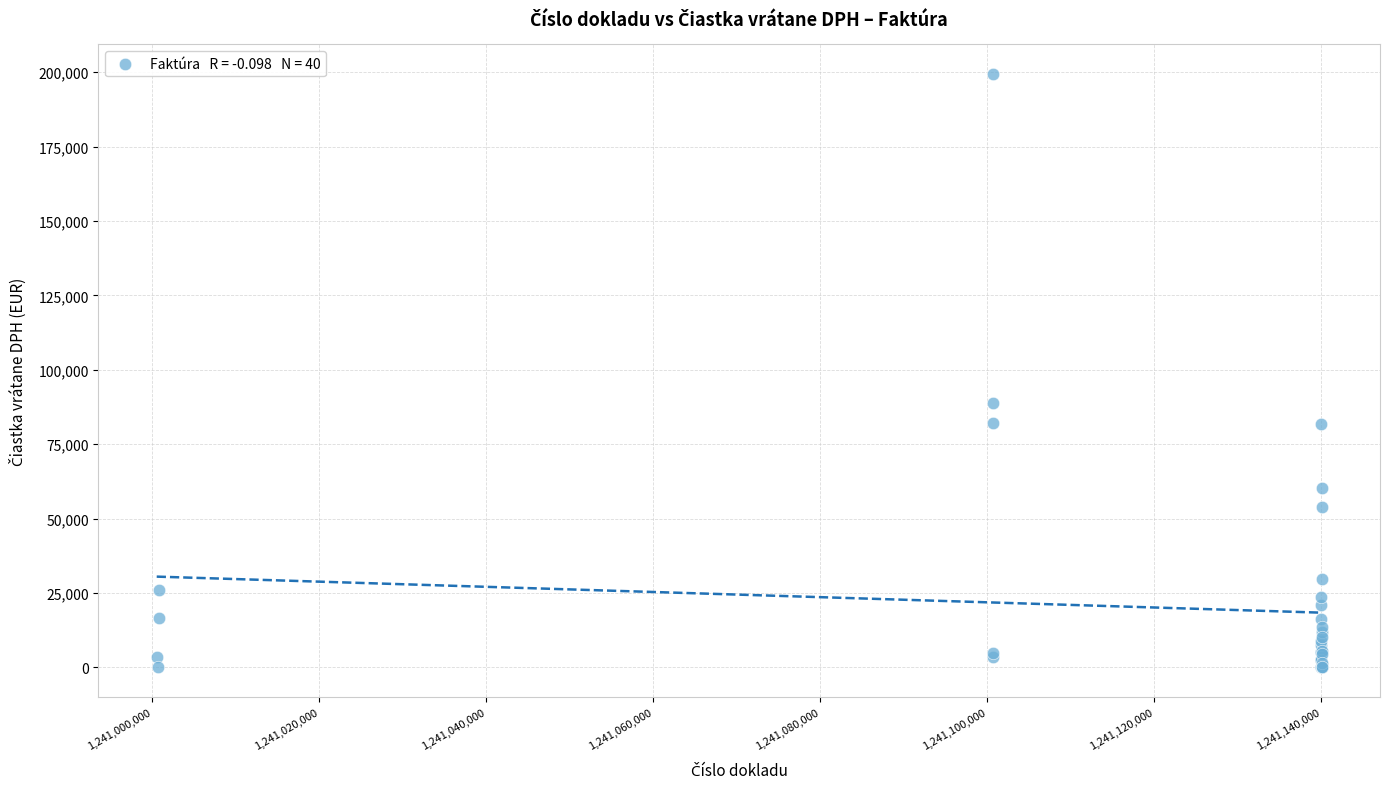

What Y value in the scatter plot is closest to 99701?

88782.9